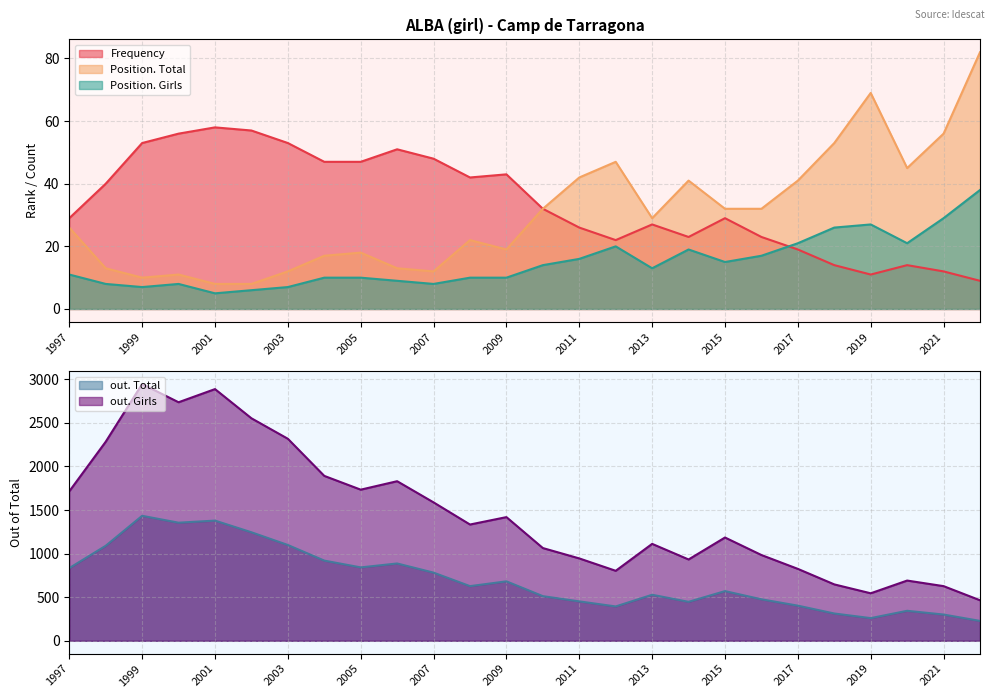

List the series in order of their peak value, highest first.

out. Girls, out. Total, Position. Total, Frequency, Position. Girls